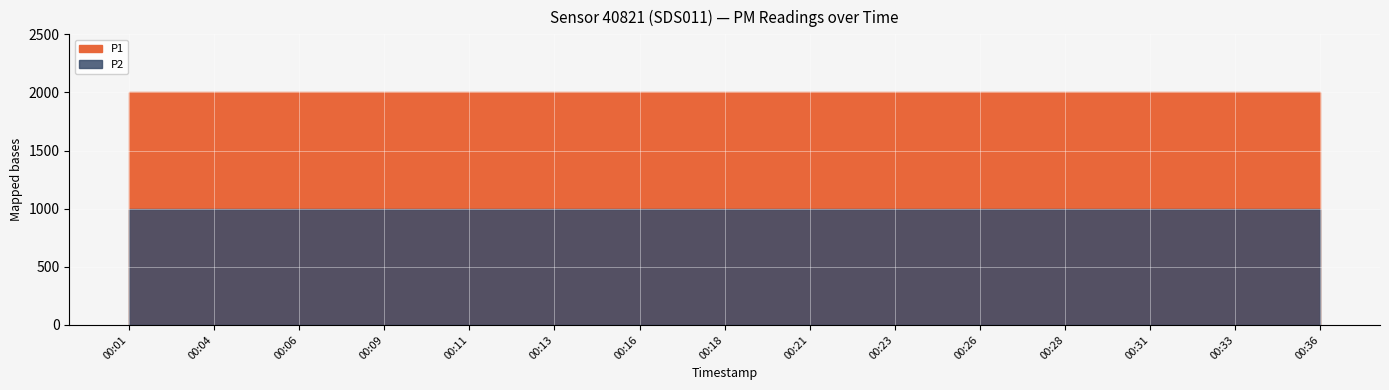

Reading right to left, what are all the values shown in this chart?

P1: 00:36=1999.9	00:33=1999.9	00:31=1999.9	00:28=1999.9	00:26=1999.9	00:23=1999.9	00:21=1999.9	00:18=1999.9	00:16=1999.9	00:13=1999.9	00:11=1999.9	00:09=1999.9	00:06=1999.9	00:04=1999.9	00:01=1999.9
P2: 00:36=999.9	00:33=999.9	00:31=999.9	00:28=999.9	00:26=999.9	00:23=999.9	00:21=999.9	00:18=999.9	00:16=999.9	00:13=999.9	00:11=999.9	00:09=999.9	00:06=999.9	00:04=999.9	00:01=999.9